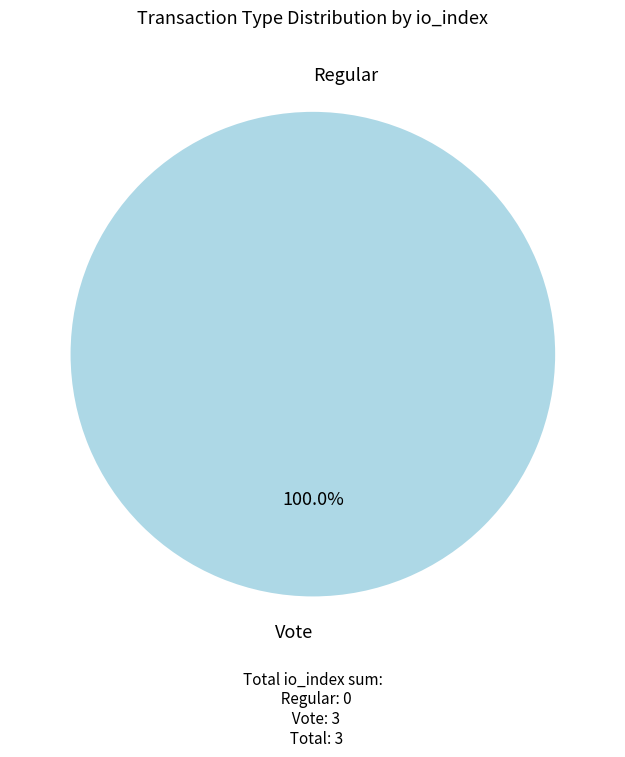

Which category has the smallest portion of the pie?

Regular